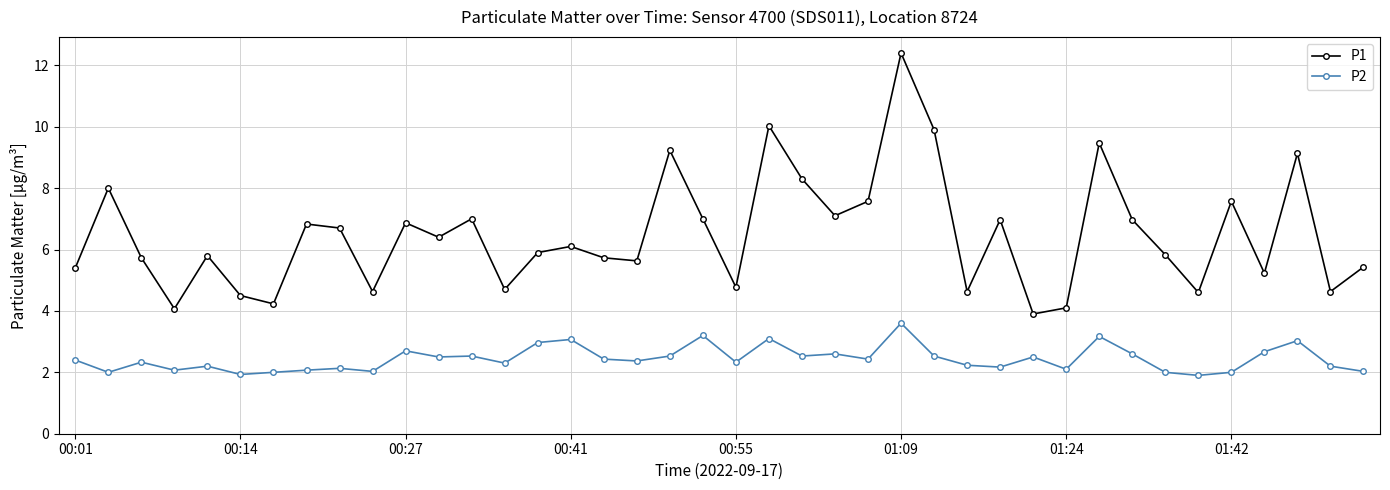

List the series in order of their peak value, highest first.

P1, P2